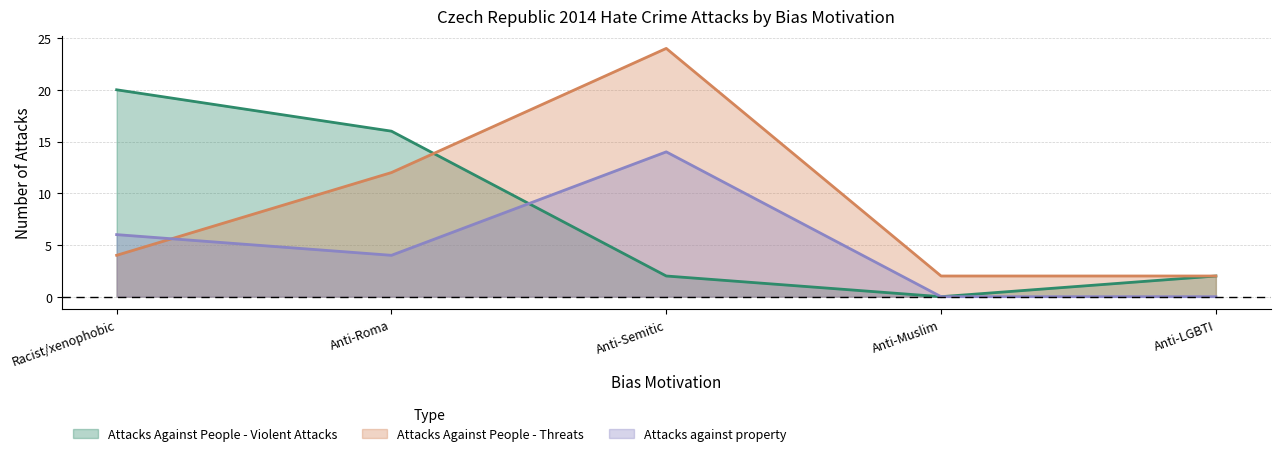

At which category does the chart reach its peak across all series?

Anti-Semitic